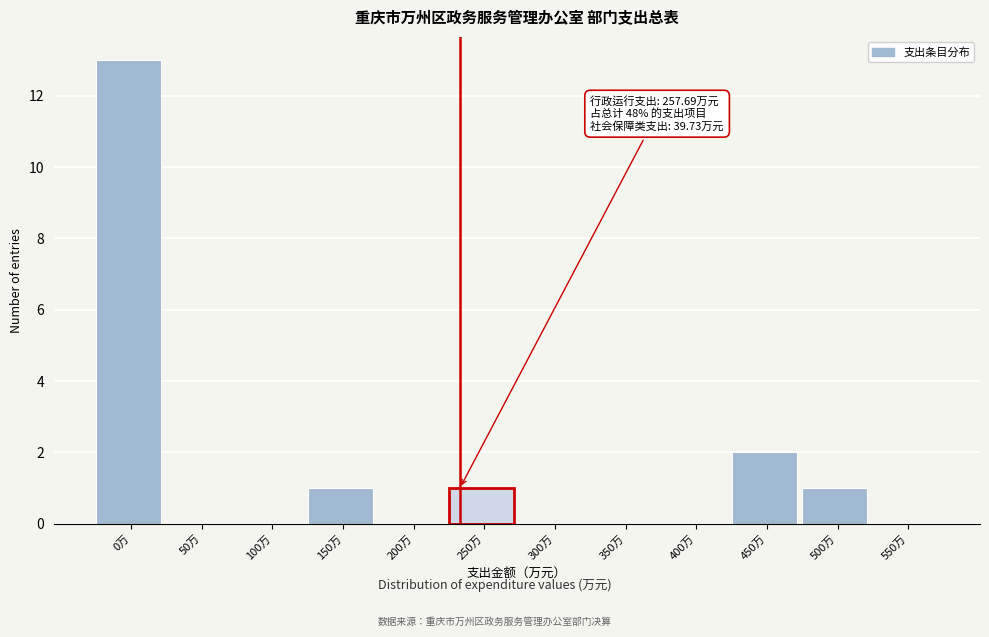

Reading right to left, what are all the values shown in this chart?

550万=0	500万=1	450万=2	400万=0	350万=0	300万=0	250万=1	200万=0	150万=1	100万=0	50万=0	0万=13